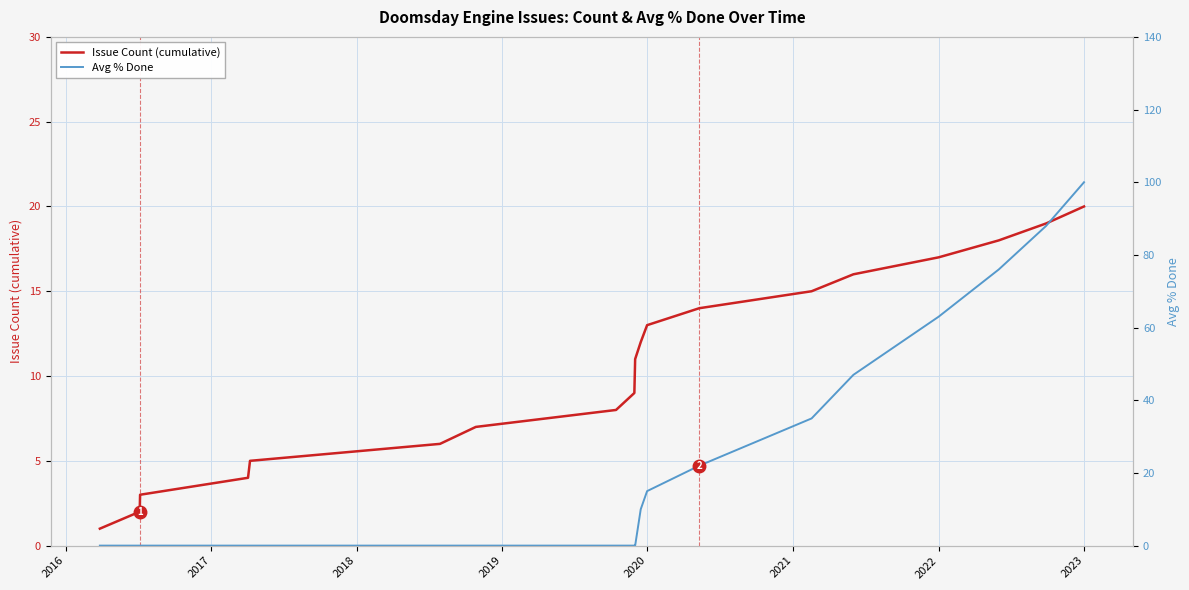

The Issue Count (cumulative) series shows 17 at 2022. True or false?

True